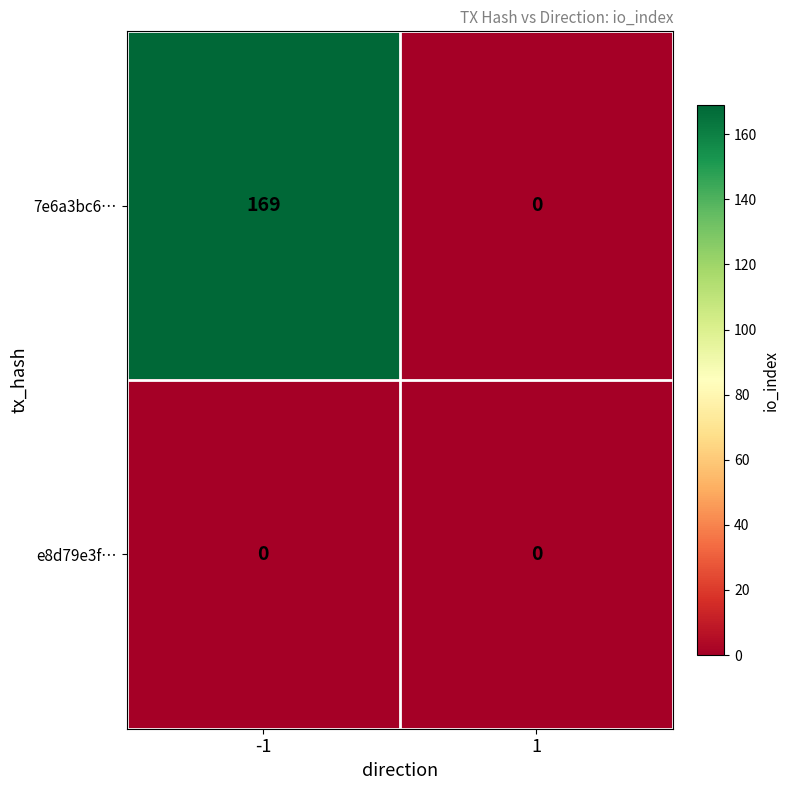

At -1, list the series in order from largest to smallest.

7e6a3bc6…, e8d79e3f…